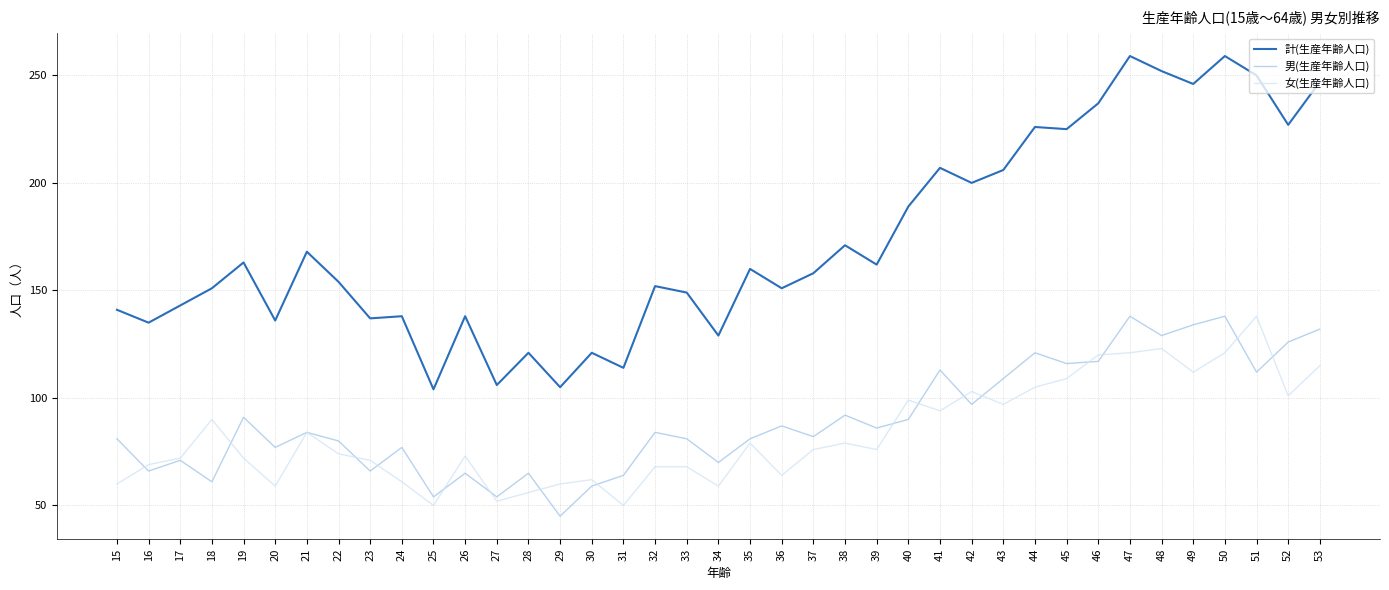

How many interior local peaks does the 男(生産年齢人口) series have?

13